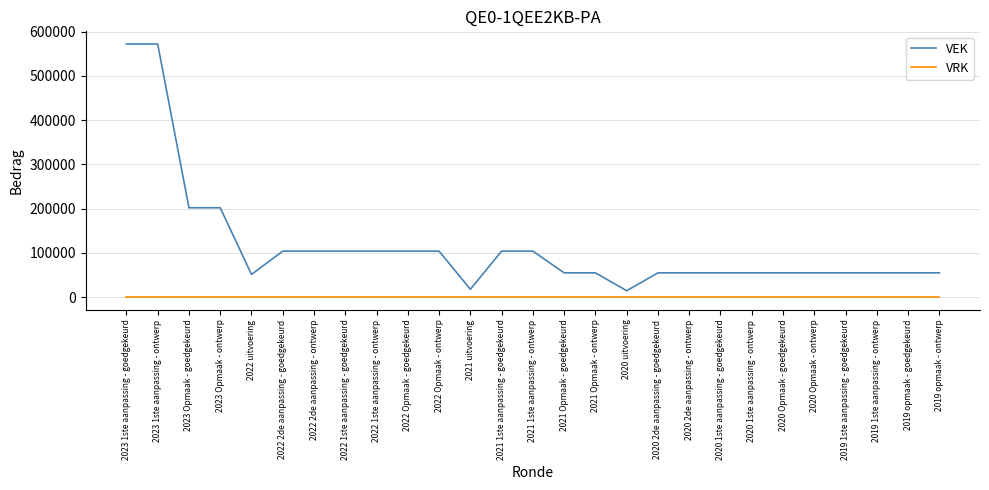

What is the sum of all VEK values?

3123916